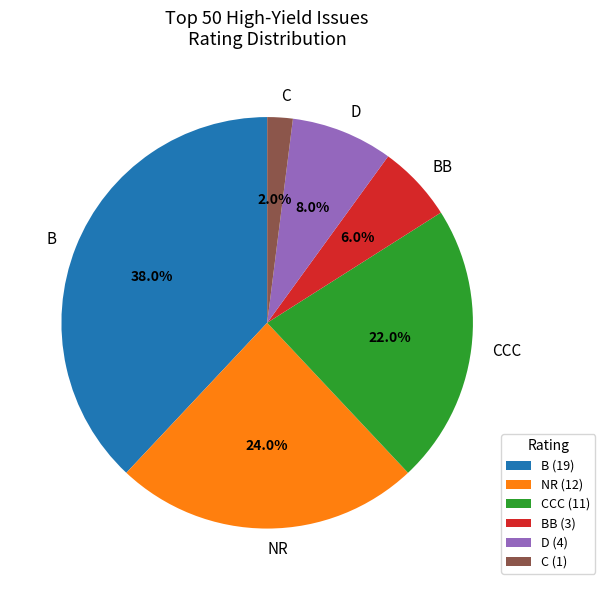

Combined, what portion of the pie is D and NR?

32.0%